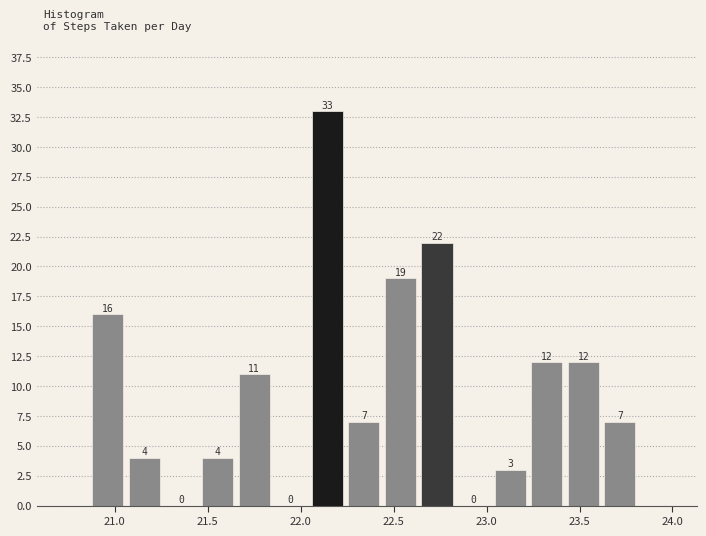

Around what value on the x-axis is the tallest bar? Give the approximate position of its centre, as read against the axis.

22.15